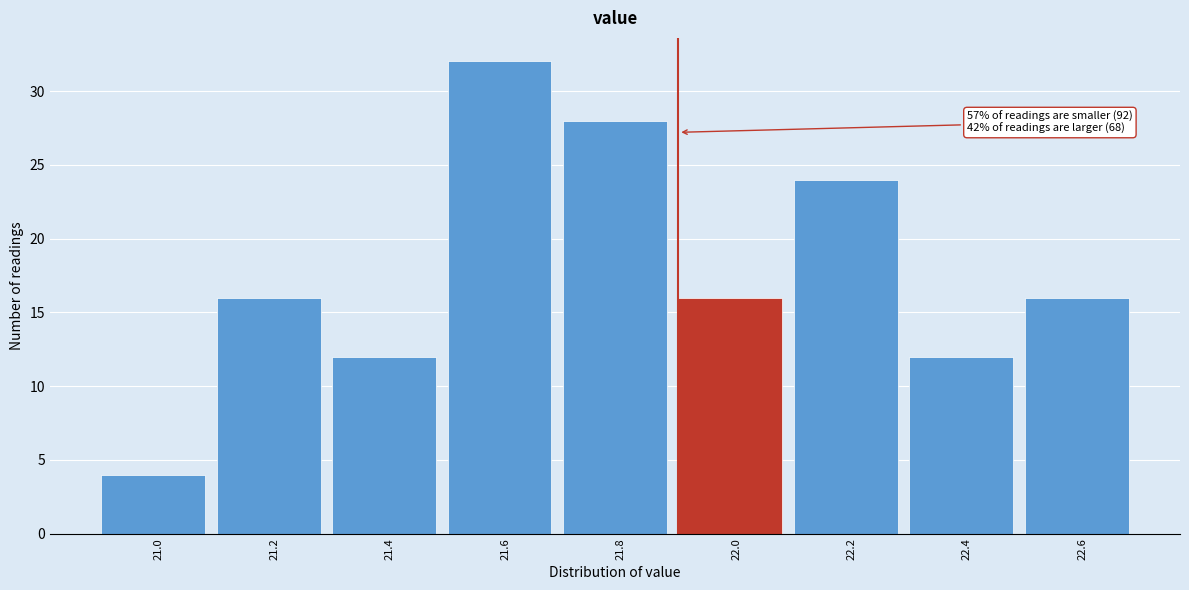

Reading right to left, what are all the values shown in this chart?

16	12	24	16	28	32	12	16	4